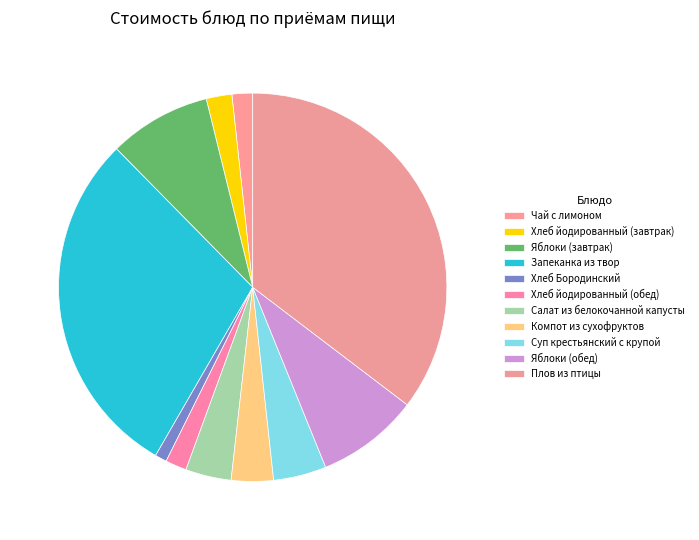

How many slices are in this pie chart?

11